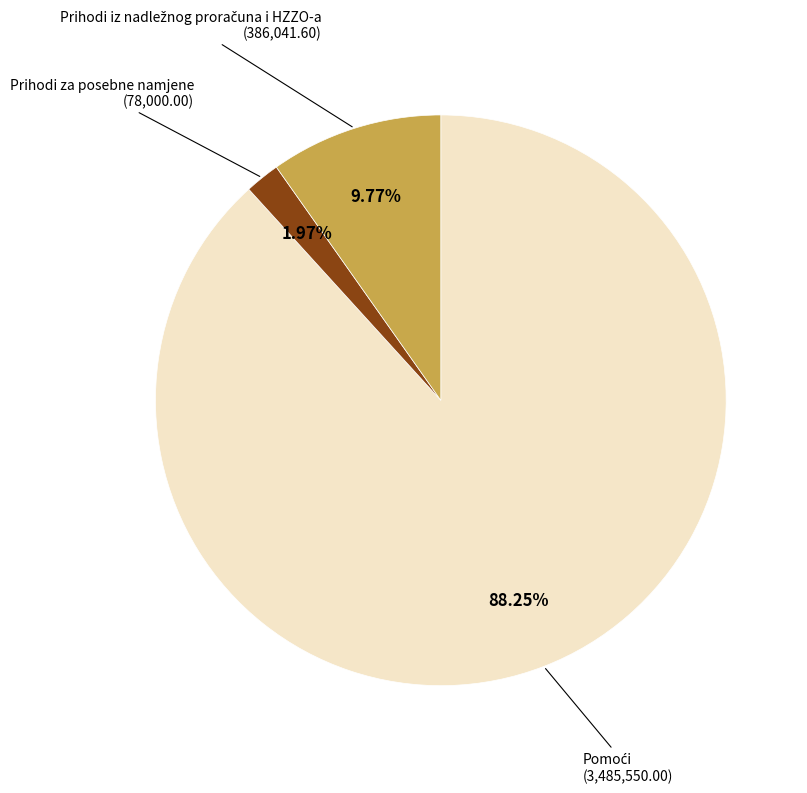

Is there any slice that represents more than half of the pie?

Yes